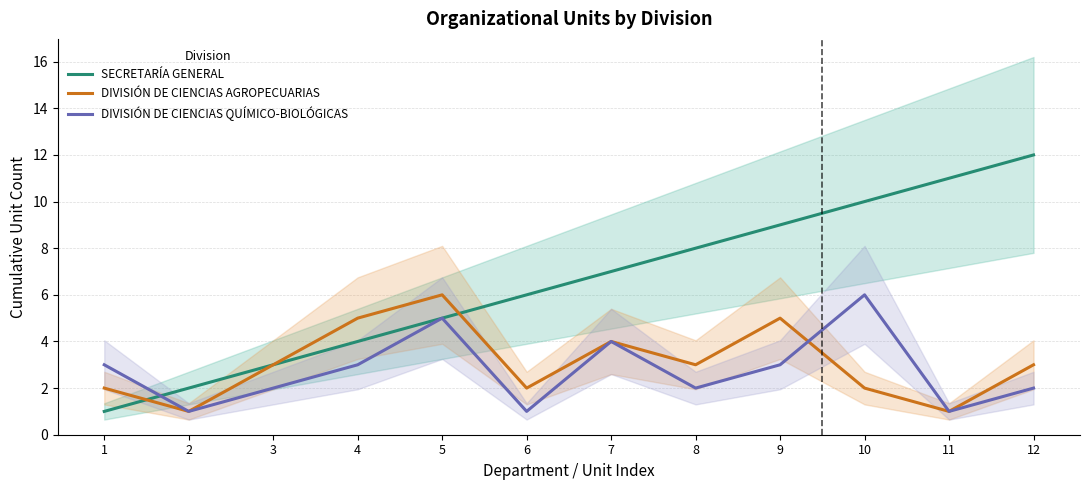

At how many categories does at least one series exceed 7?

5